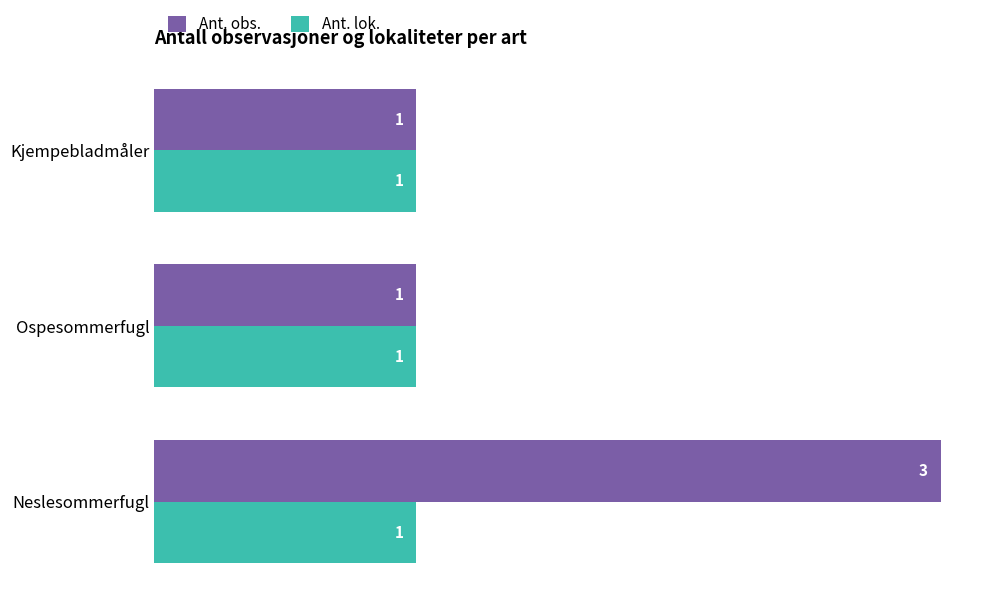

Which series has the widest spread of values?

Ant. obs.